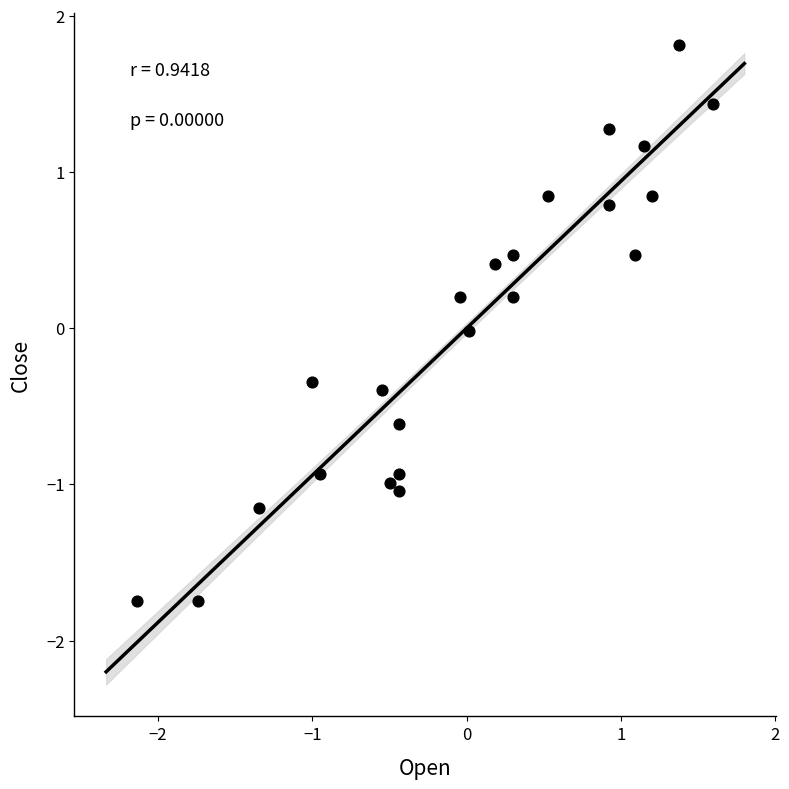

What is the range of X values (max minus min)?

3.7